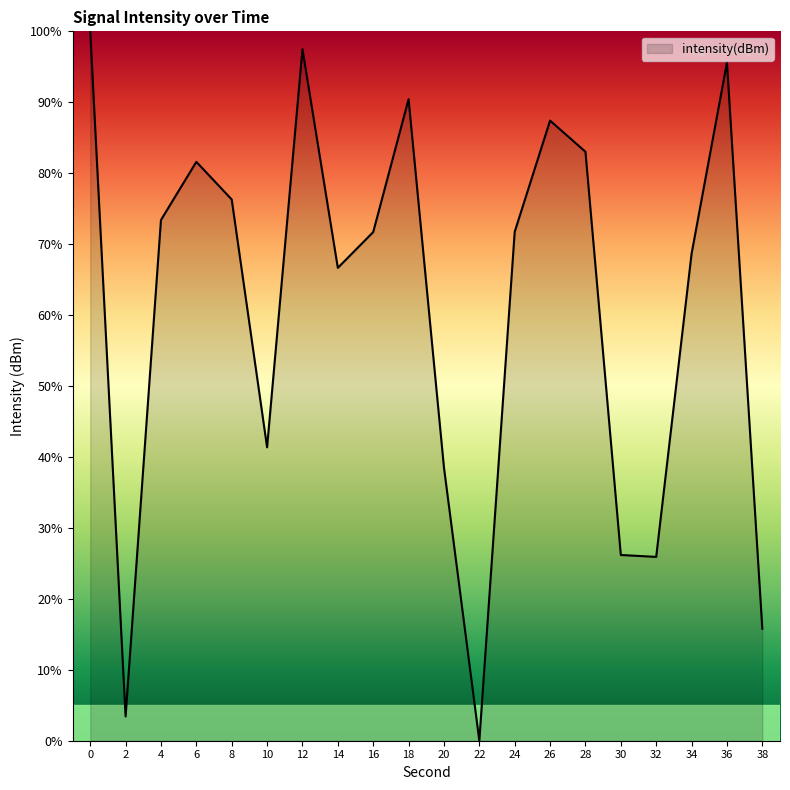

What is the difference between the maximum and minimum values?

100.0